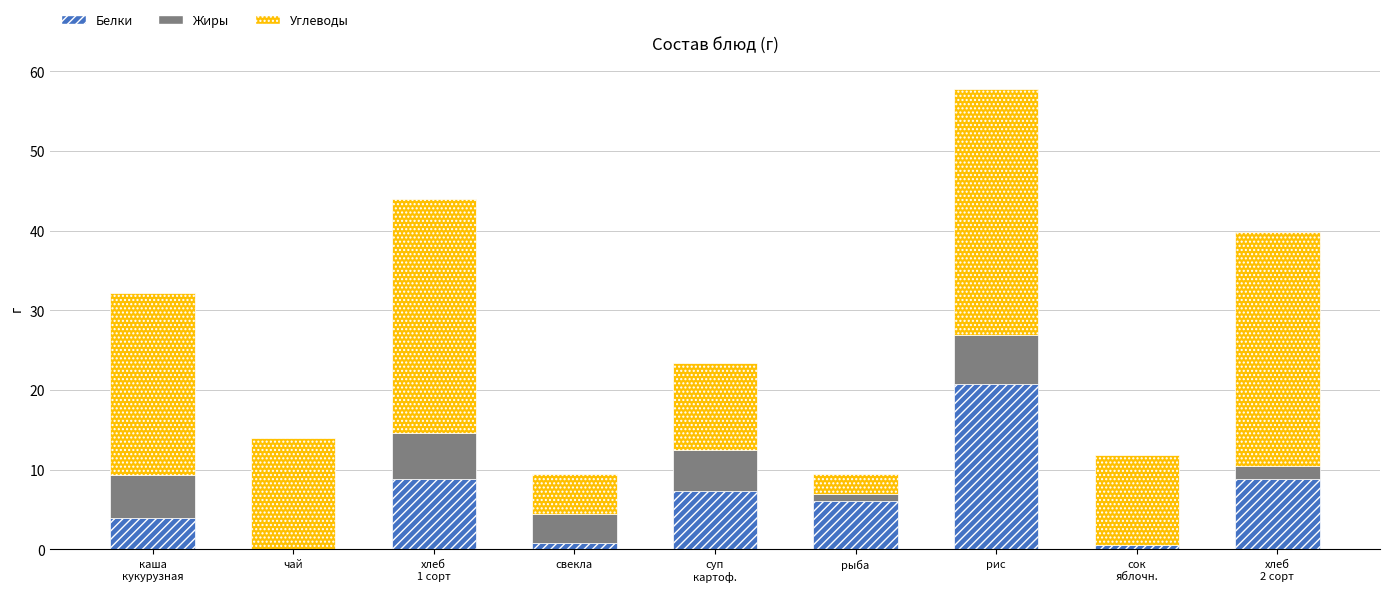

What is the total value across all series at рис?

57.8